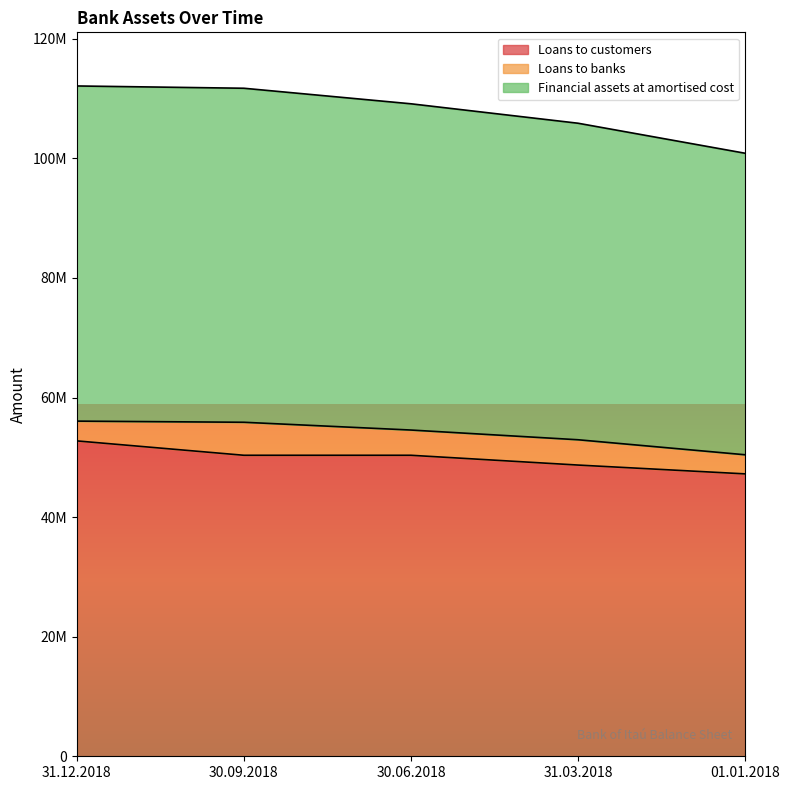

True or false: Loans to customers has a value of 47230804 at 01.01.2018.

True